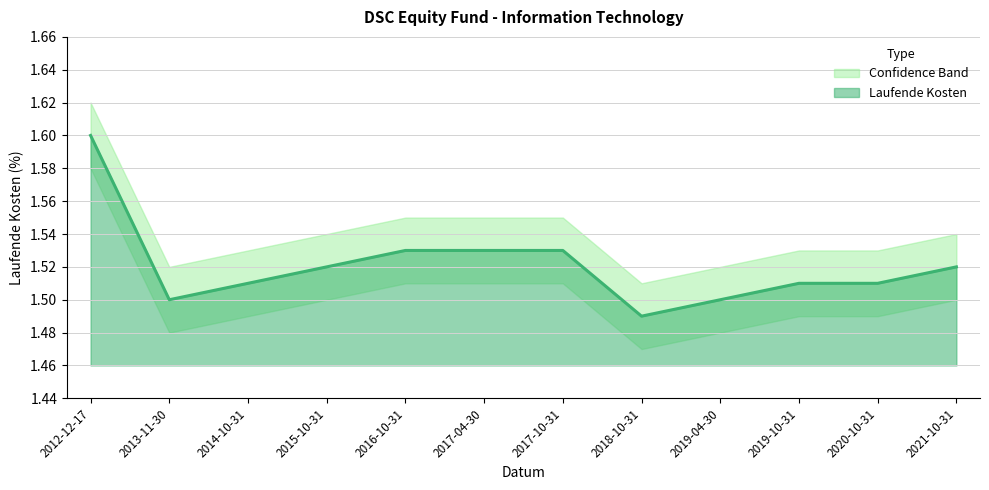

True or false: the data shows 2.5 at 2016-10-31.

False